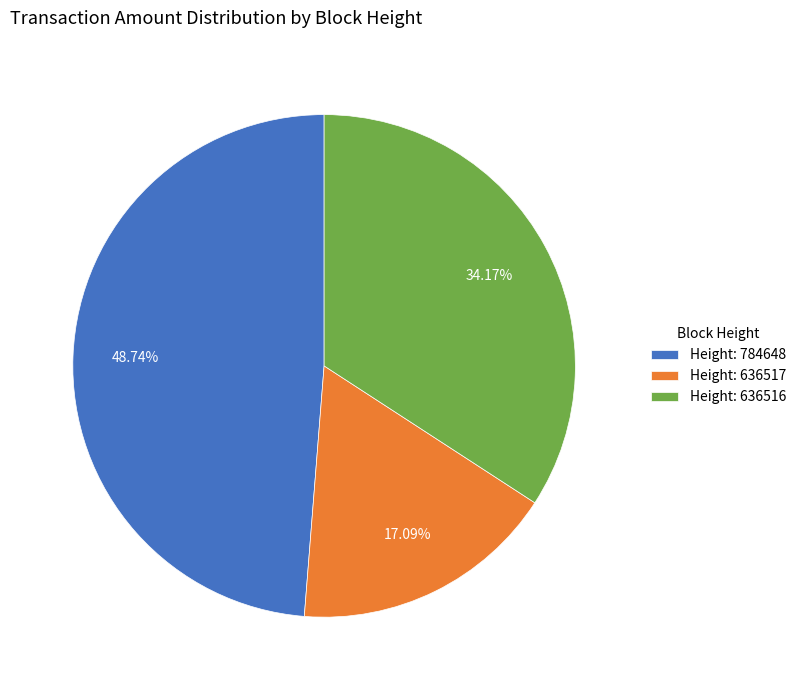

Between Height: 636517 and Height: 784648, which is larger?

Height: 784648